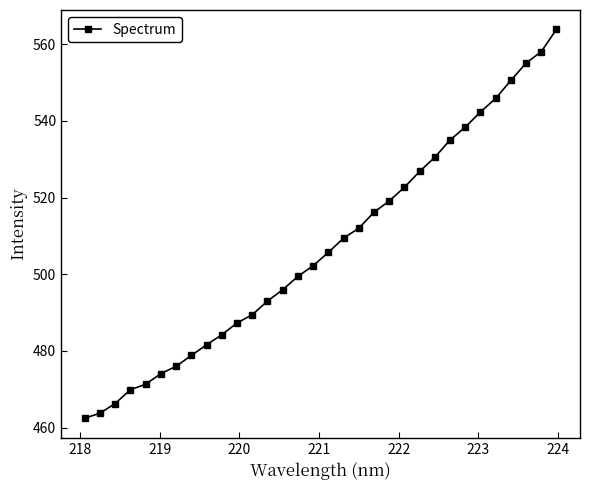

Does the chart have visible grid lines?

No